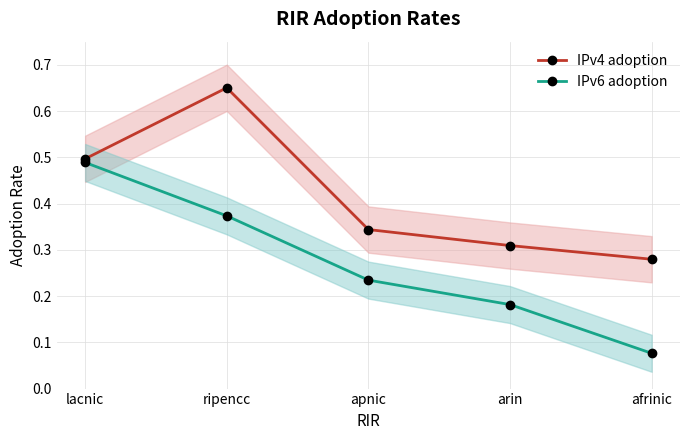

Between arin and afrinic, which series saw the biggest shift?

IPv6 adoption